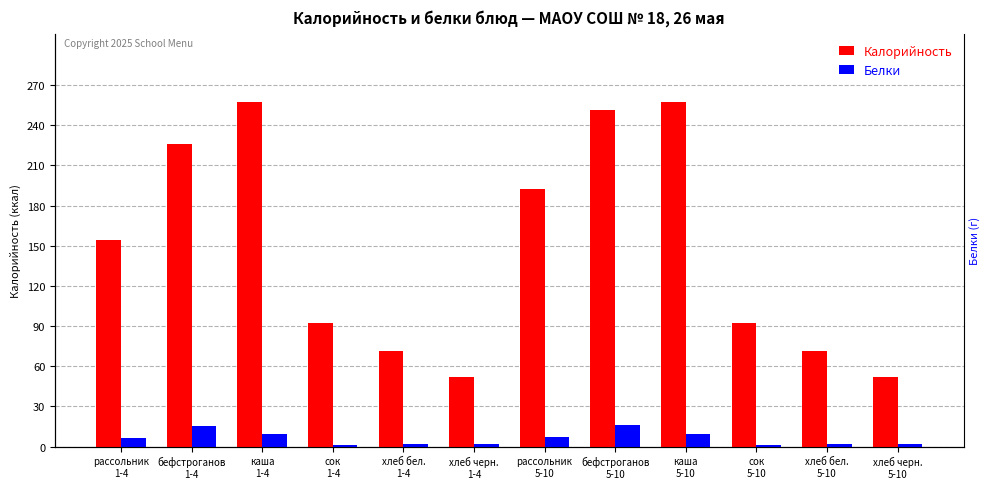

What is the minimum value for Калорийность?

52